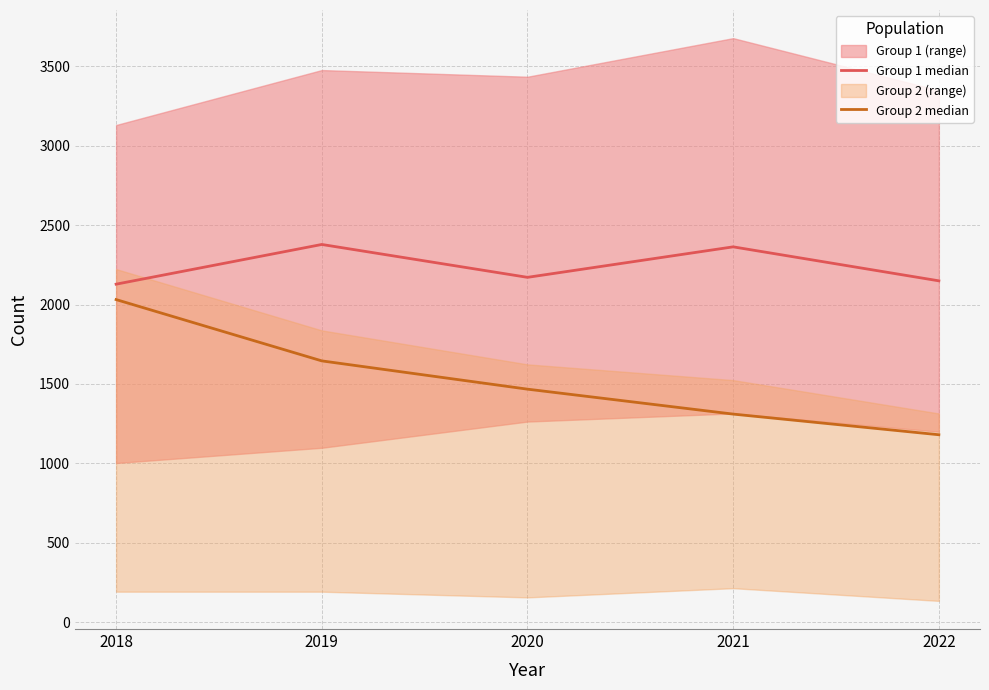

Is the value of Group 1 median at 2020 greater than the value of Group 2 median at 2021?

Yes